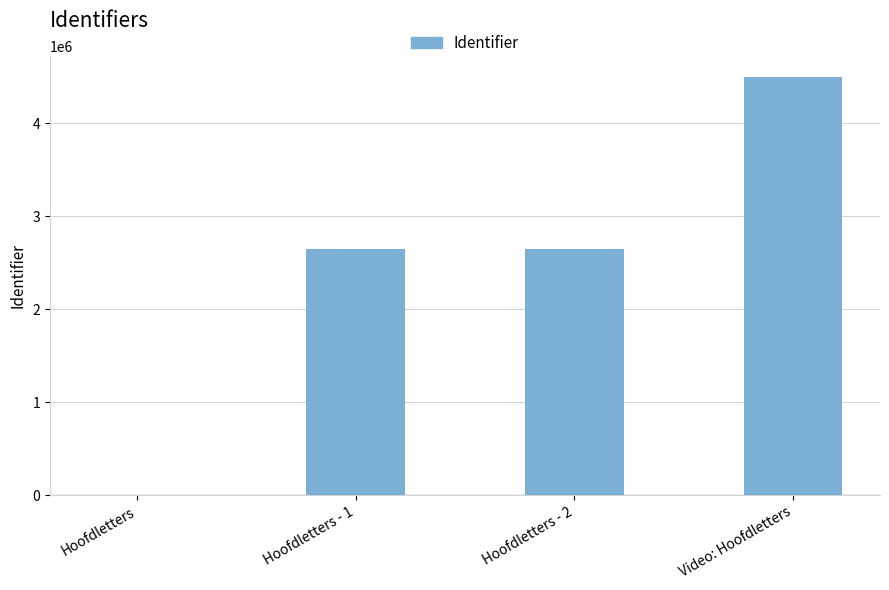

The chart shows a value of 2649622 at Hoofdletters - 1. True or false?

True